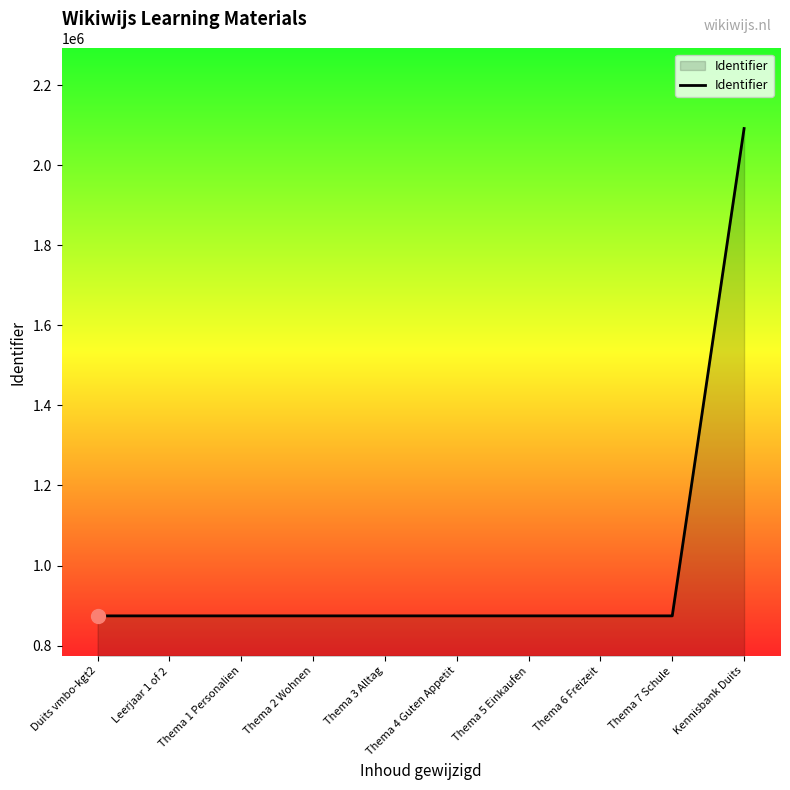

Which category has the highest value across all series?

Kennisbank Duits